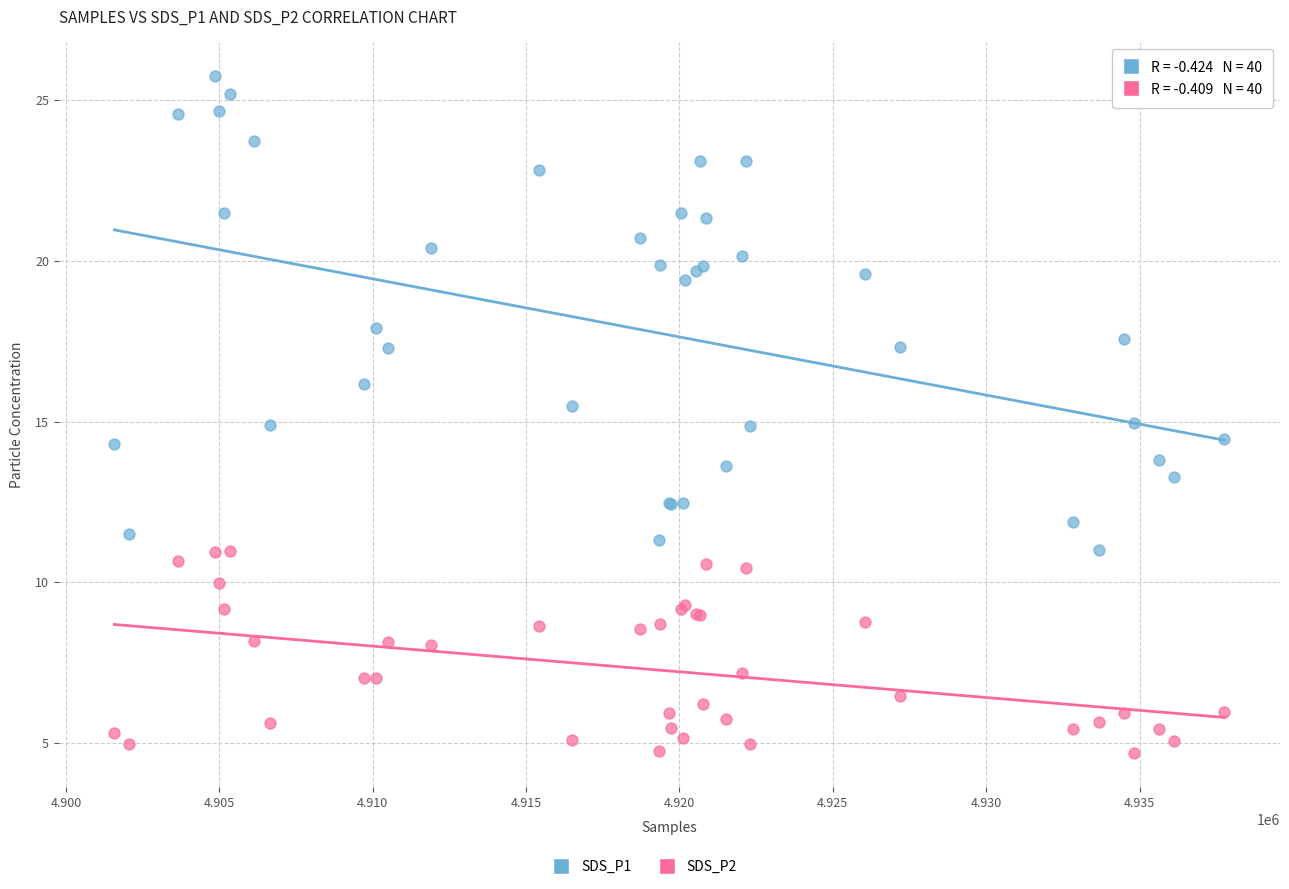

Which series reaches the minimum Y coordinate?

SDS_P2